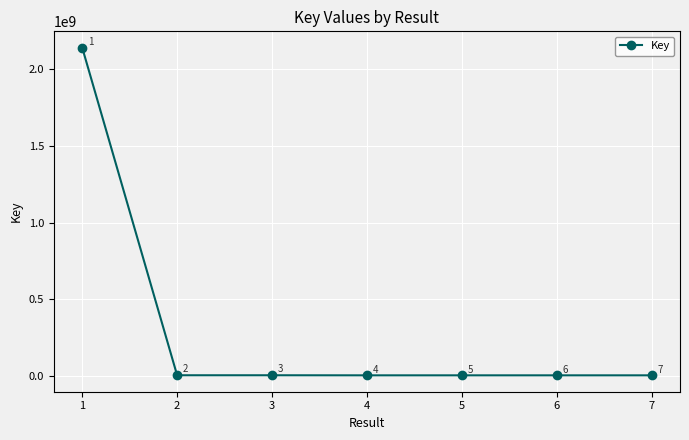

List the labels in order of value, smallest first.

6, 7, 4, 5, 3, 2, 1